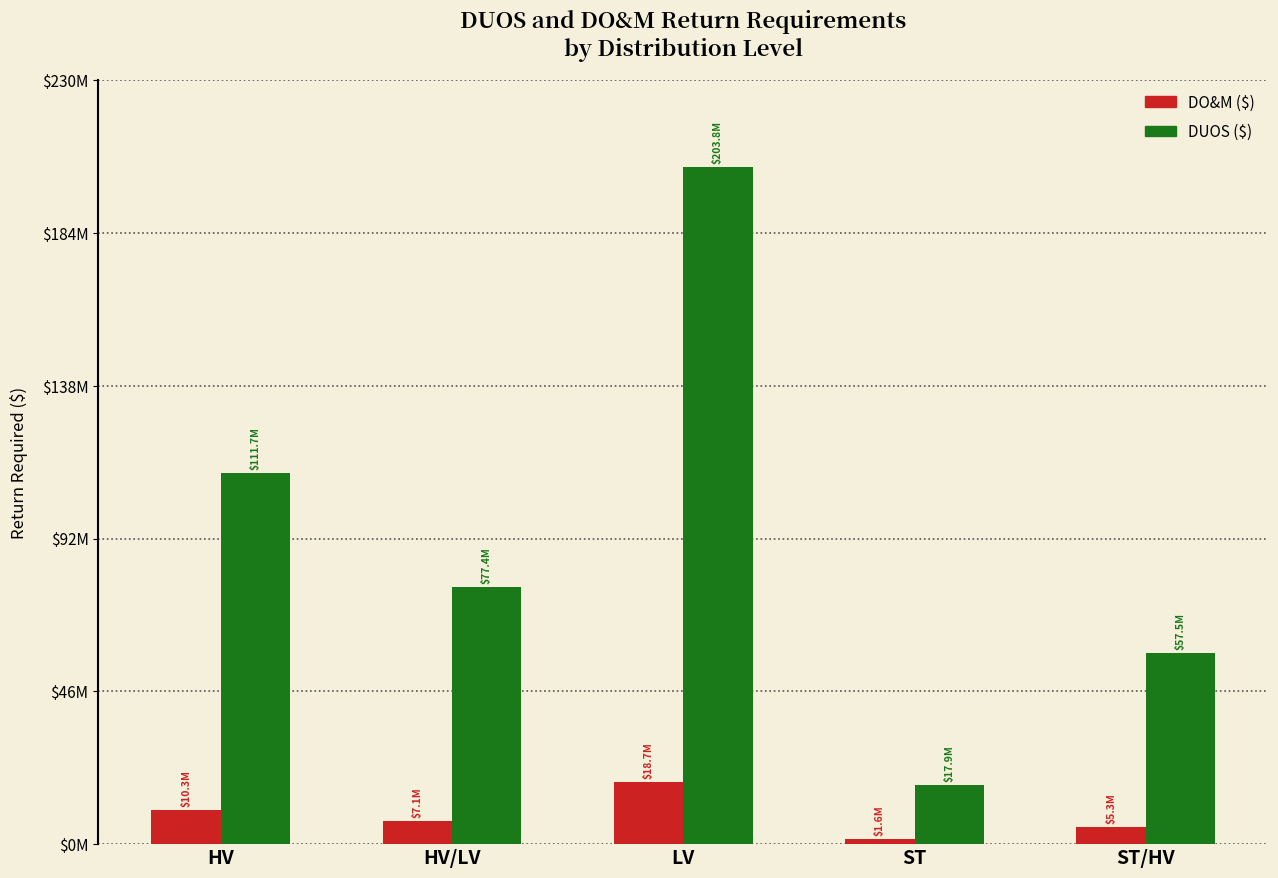

Are the bars grouped side by side (vs. stacked)?

Yes